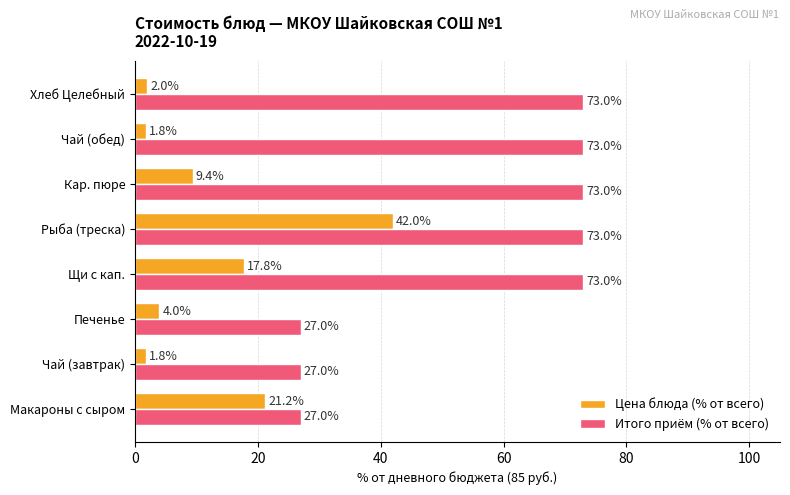

Where is Цена блюда (% от всего) nearest to the value 21?

Макароны с сыром